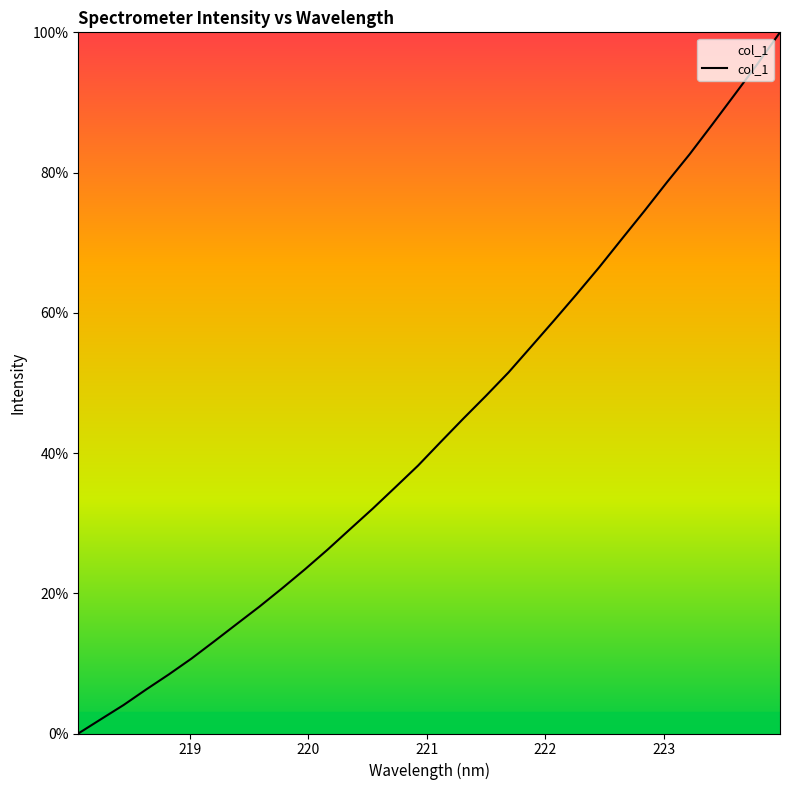

What is the greatest value displayed?

100.0